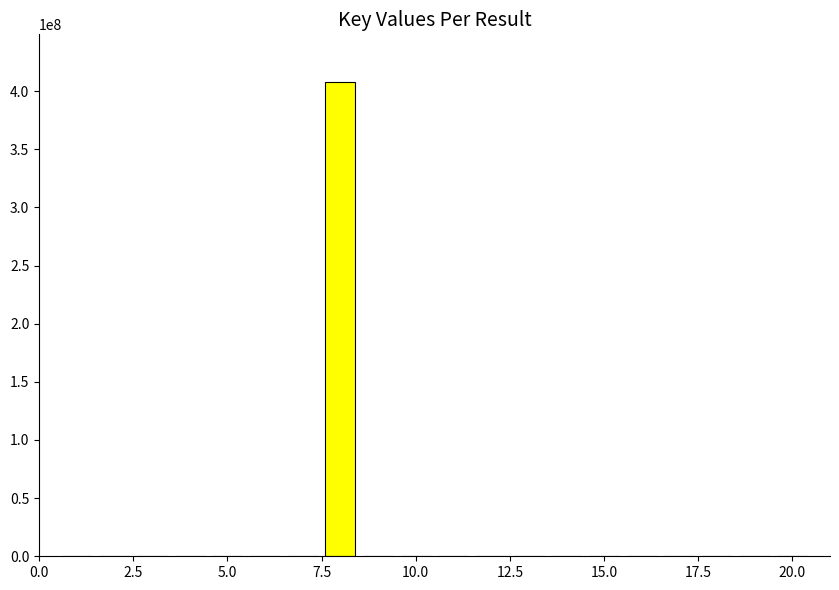

What is the sum of all values?

408799836